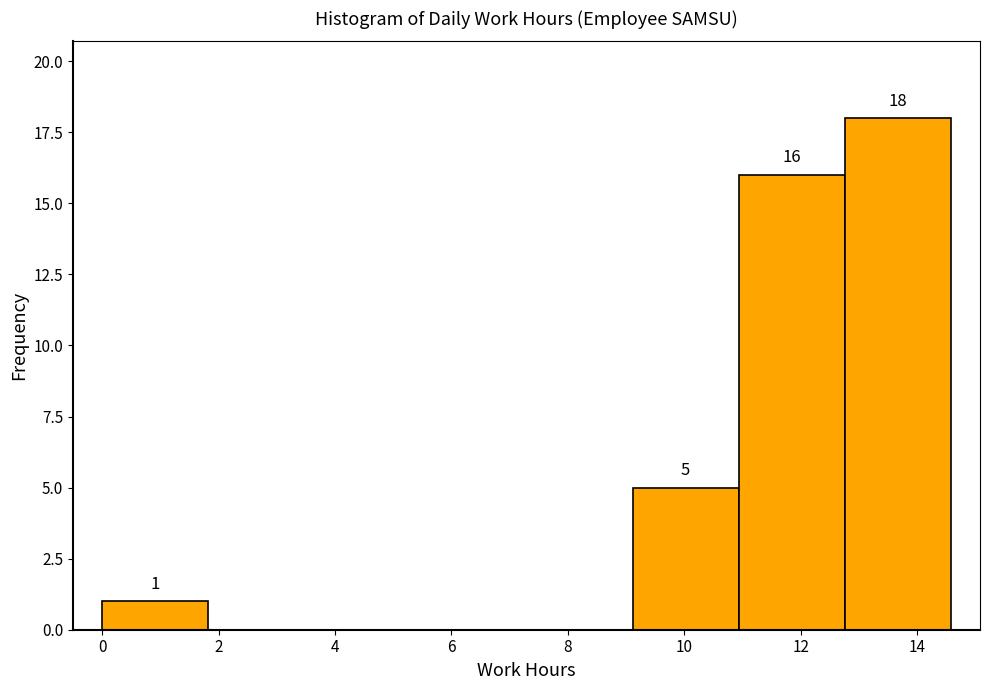

Over which range of the x-axis is the bar tallest?

12.8 to 14.6